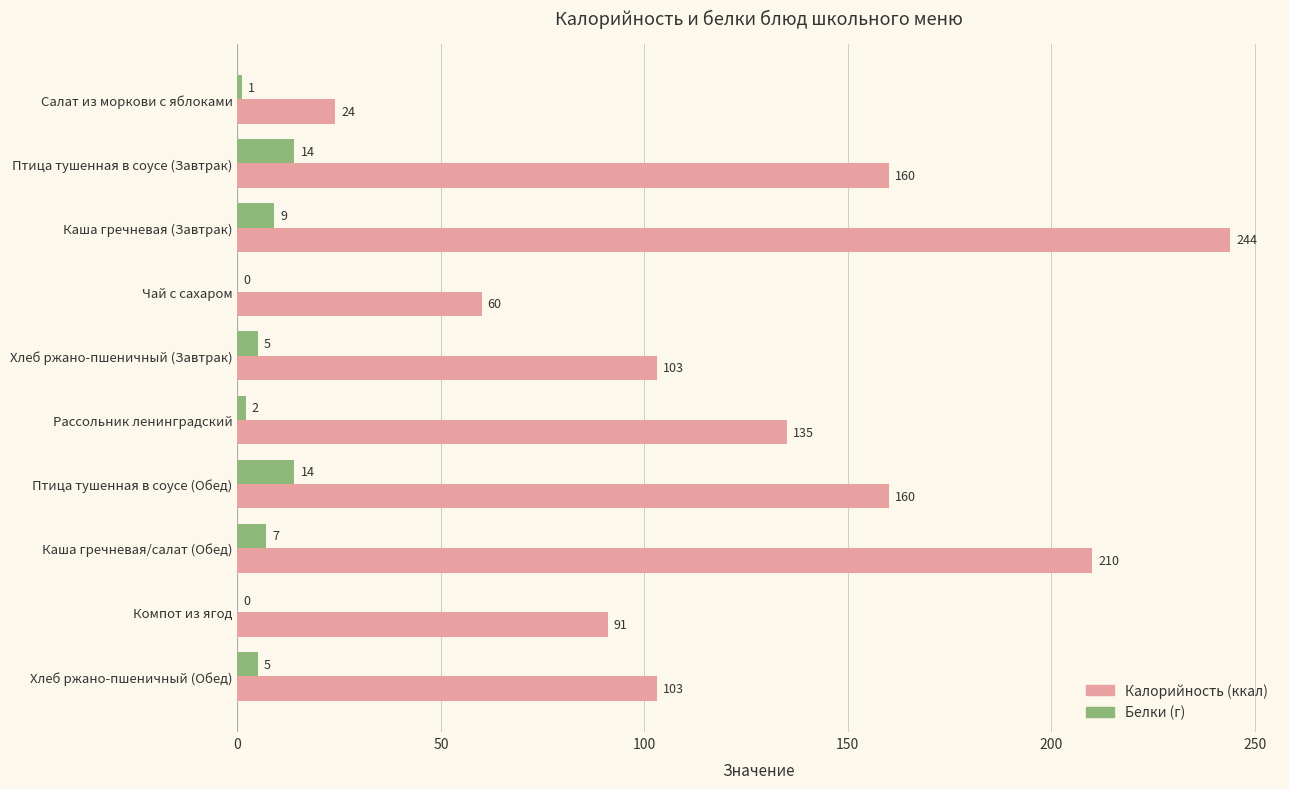

At which category is the sum across all series the highest?

Каша гречневая (Завтрак)